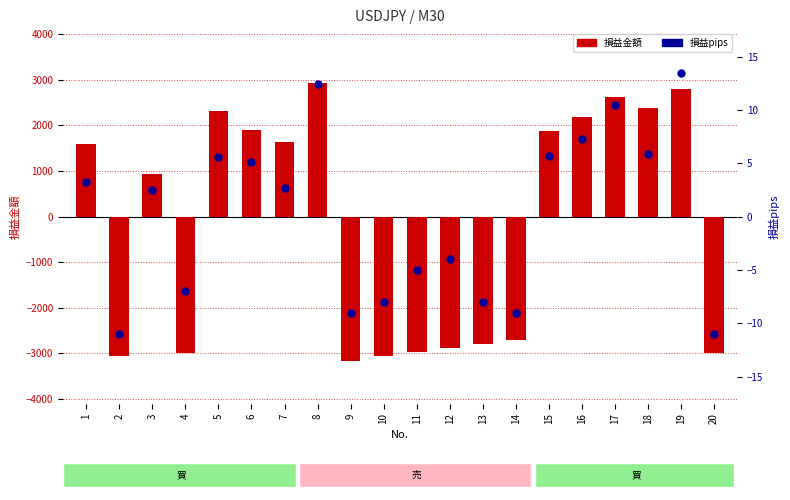

Which series contains the lowest Y value?

損益金額